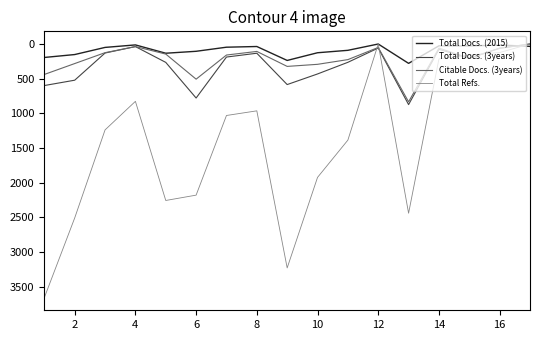

Which series has the largest total across all categories?

Total Refs.